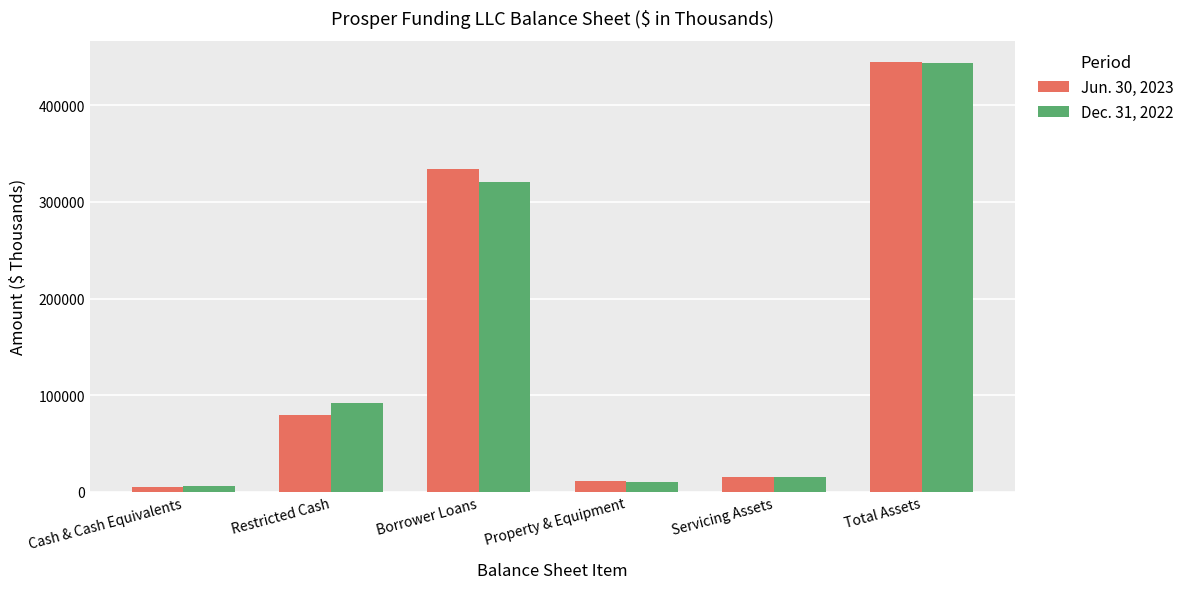

At how many categories does at least one series exceed 442172?

1